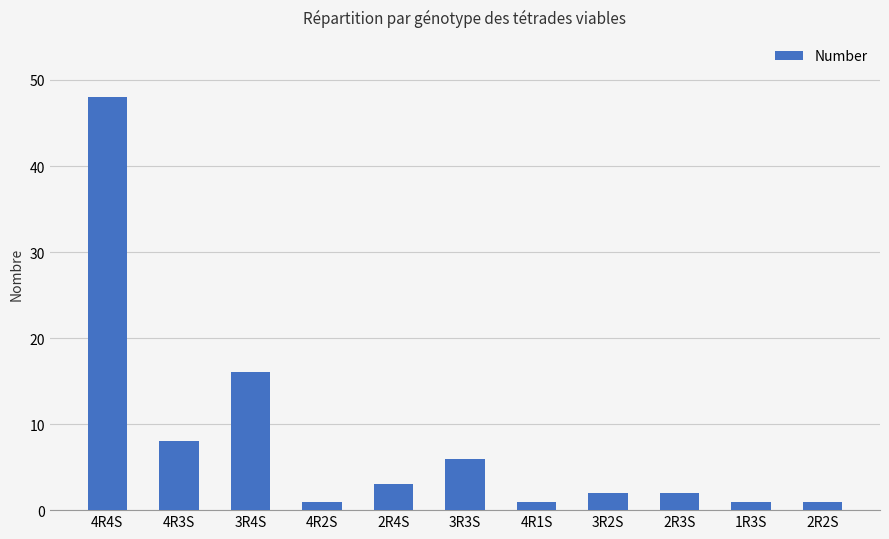

At which category does the chart reach its peak across all series?

4R4S